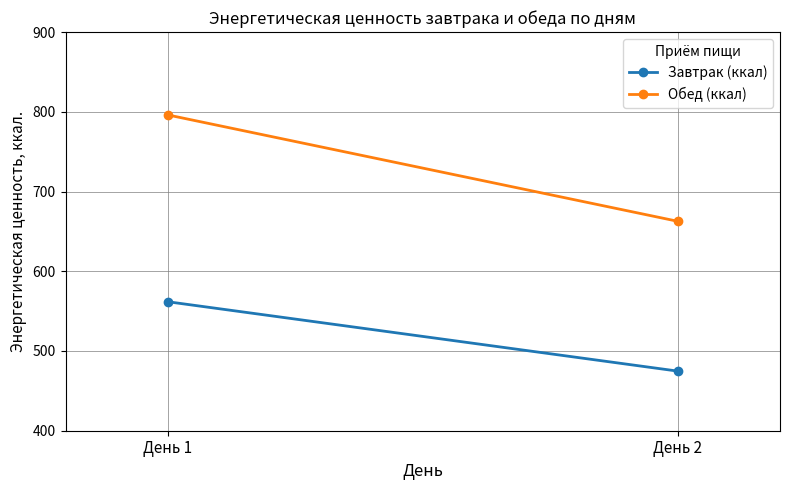

The value of Завтрак (ккал) at День 1 is 561.8. True or false?

True